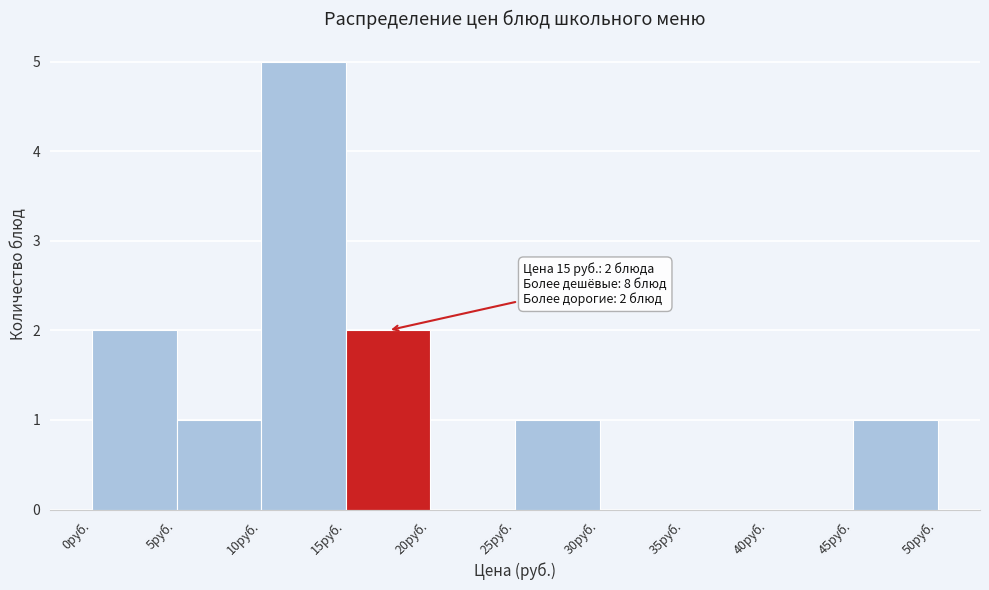

Which range on the x-axis has the tallest bar?

10 to 15